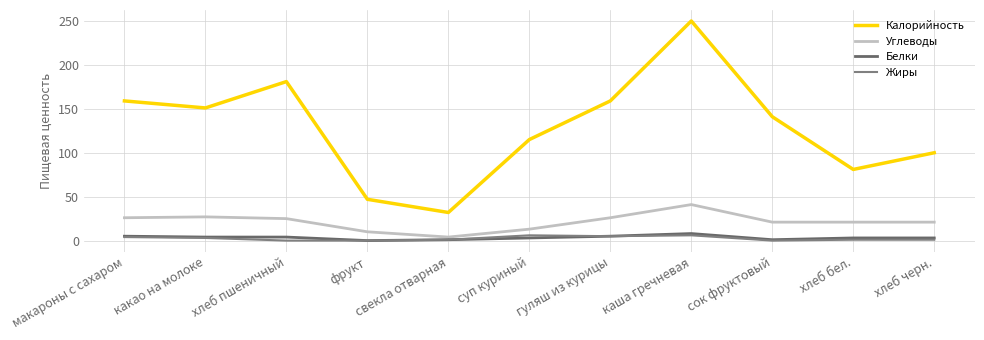

How many data points in Углеводы are above 21?

5